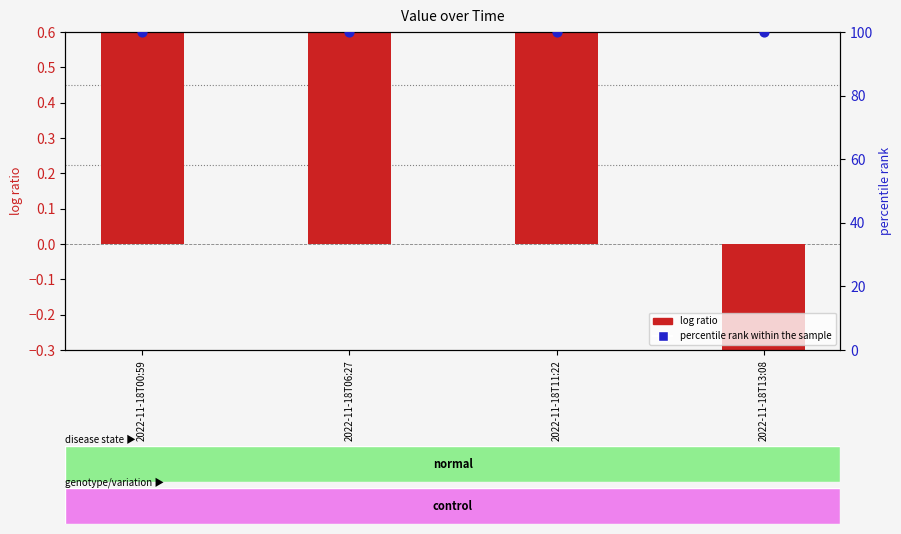

What is the total value across all series at 2022-11-18T11:22?

100.9